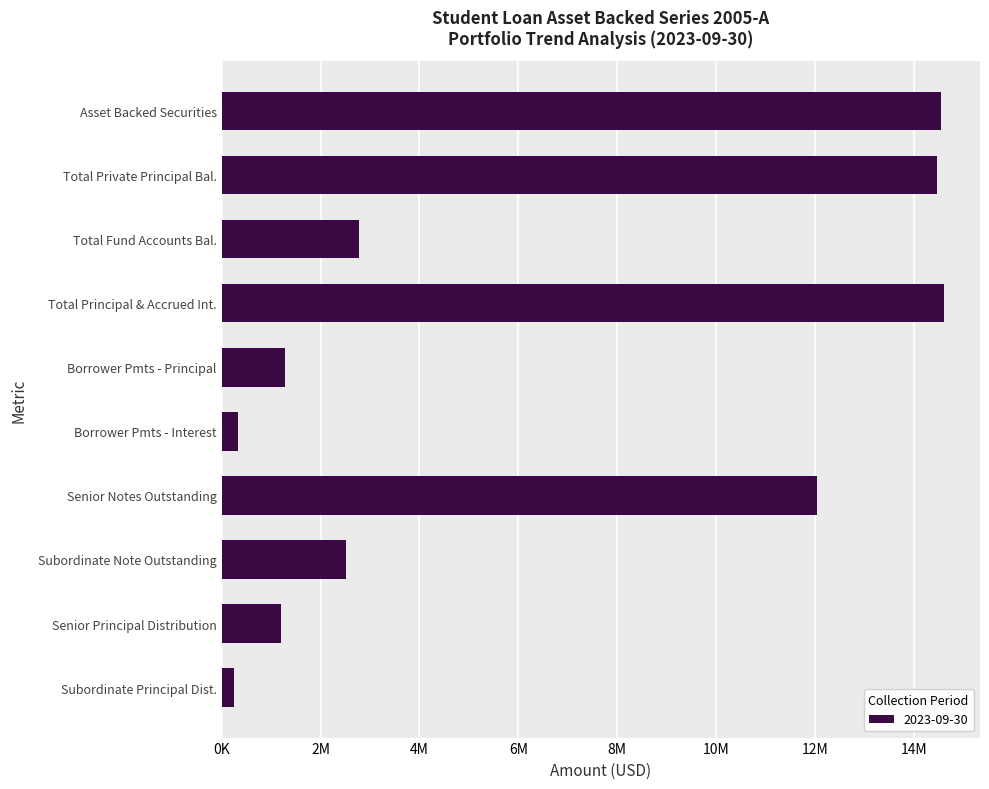

Where is the data nearest to the value 7428038?

Senior Notes Outstanding